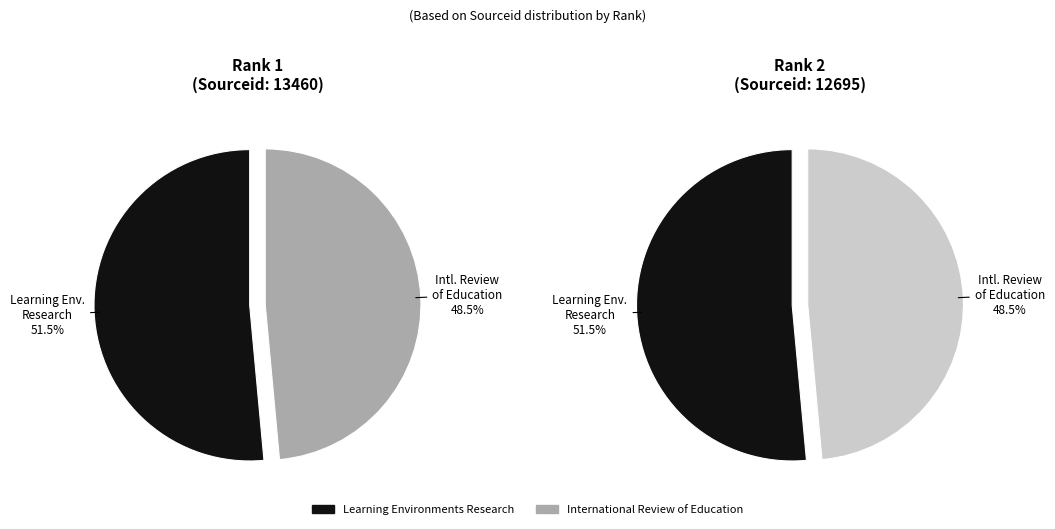

To the nearest percent, what is the combined percentage of Learning Environments Research and International Review of Education?

100%